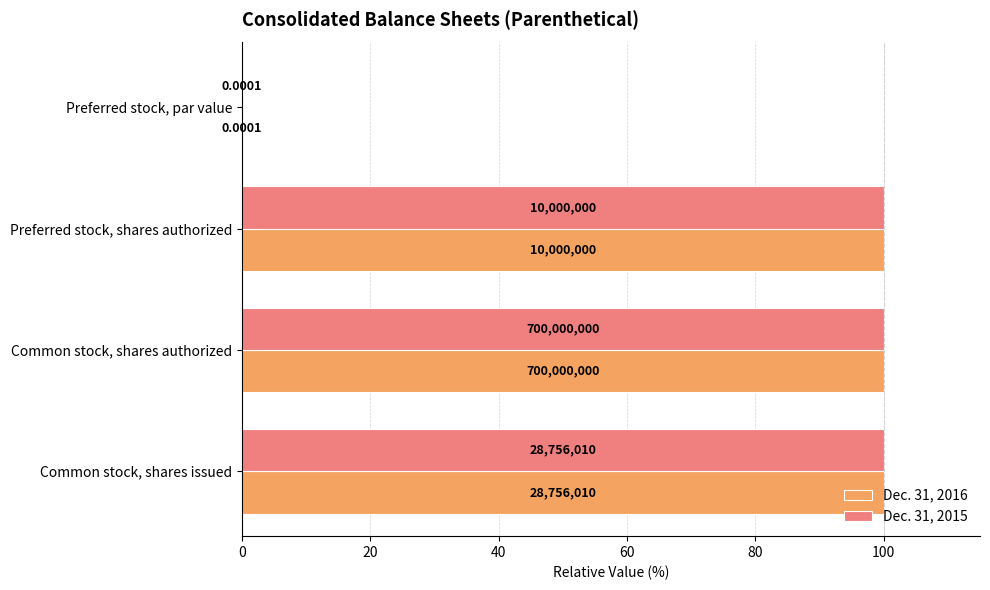

What are all the series names shown in the legend?

Dec. 31, 2016, Dec. 31, 2015